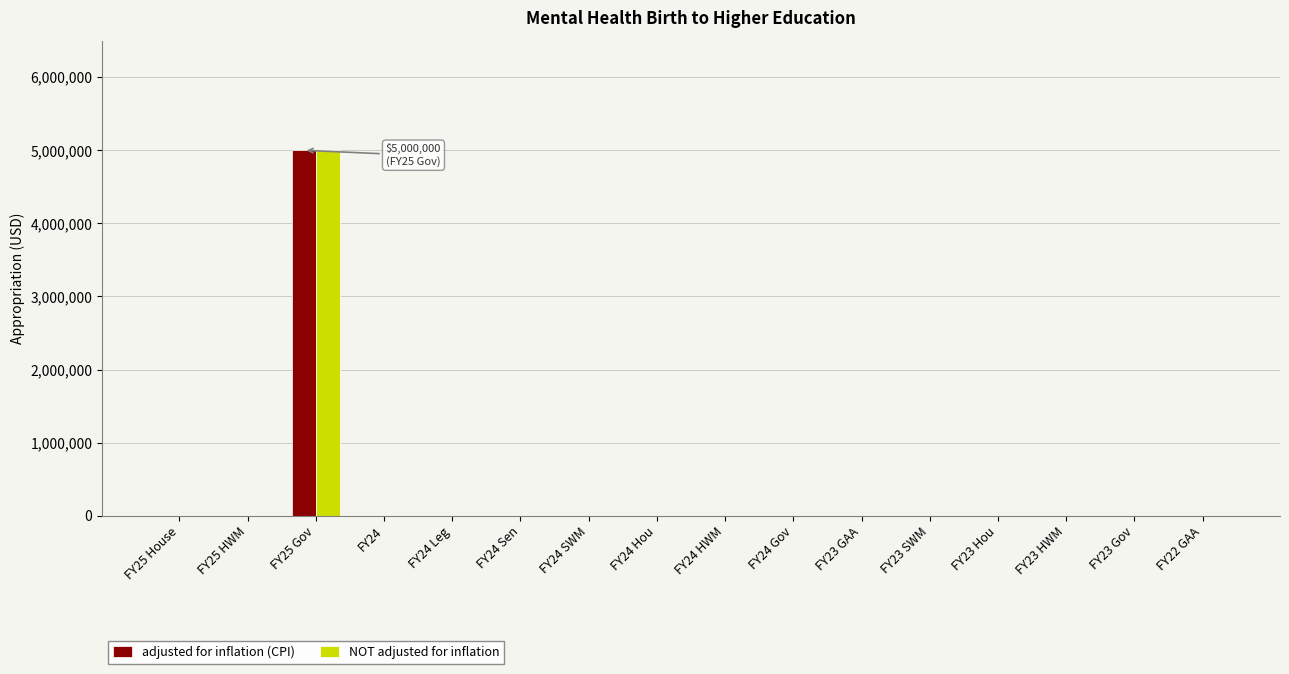

What is the sum of all NOT adjusted for inflation values?

5000000